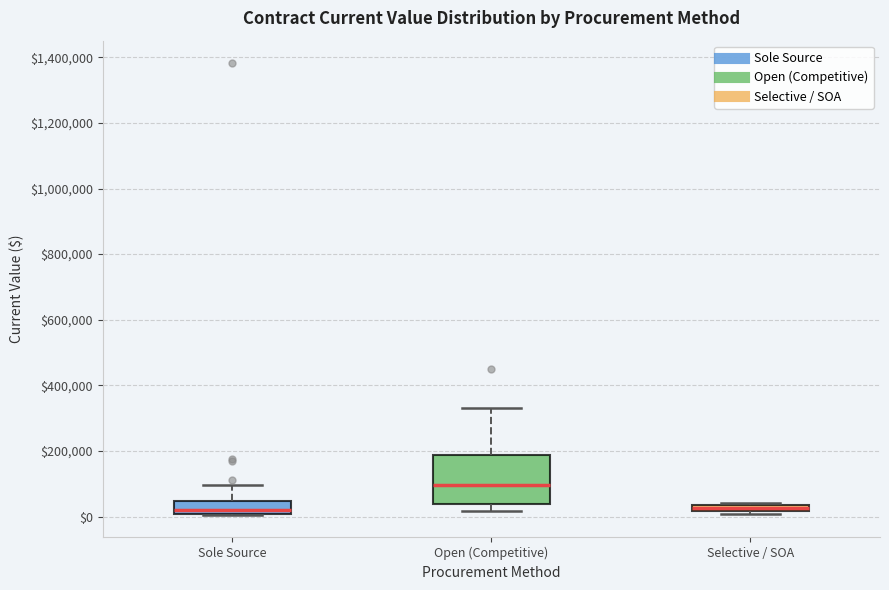

Where does the upper whisker of the box for Open (Competitive) end on the y-axis? The values are not printed on the chart, so give them approximately, as read against the axis.

320000